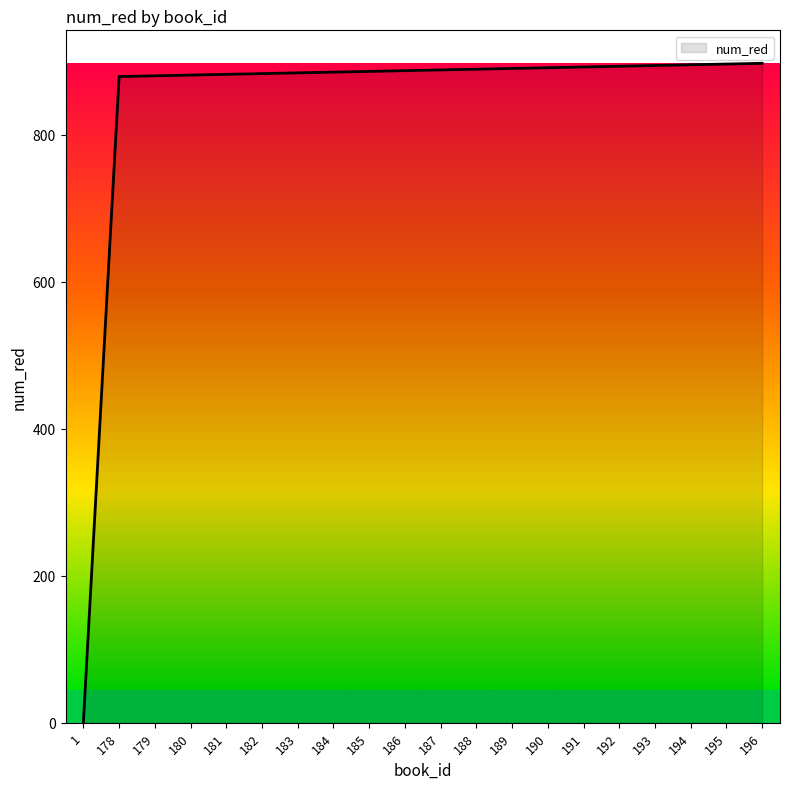

Is it true that the value at 183 is 1178?

False